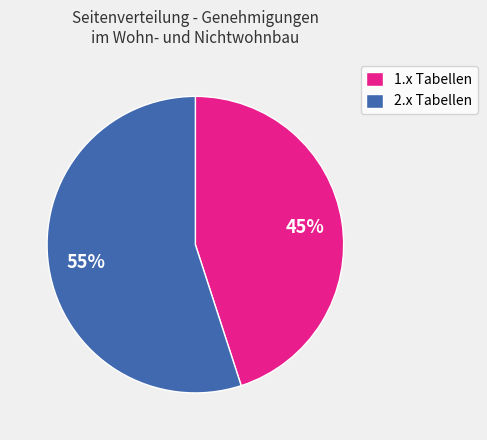

To the nearest percent, what is the average slice percentage?

50%